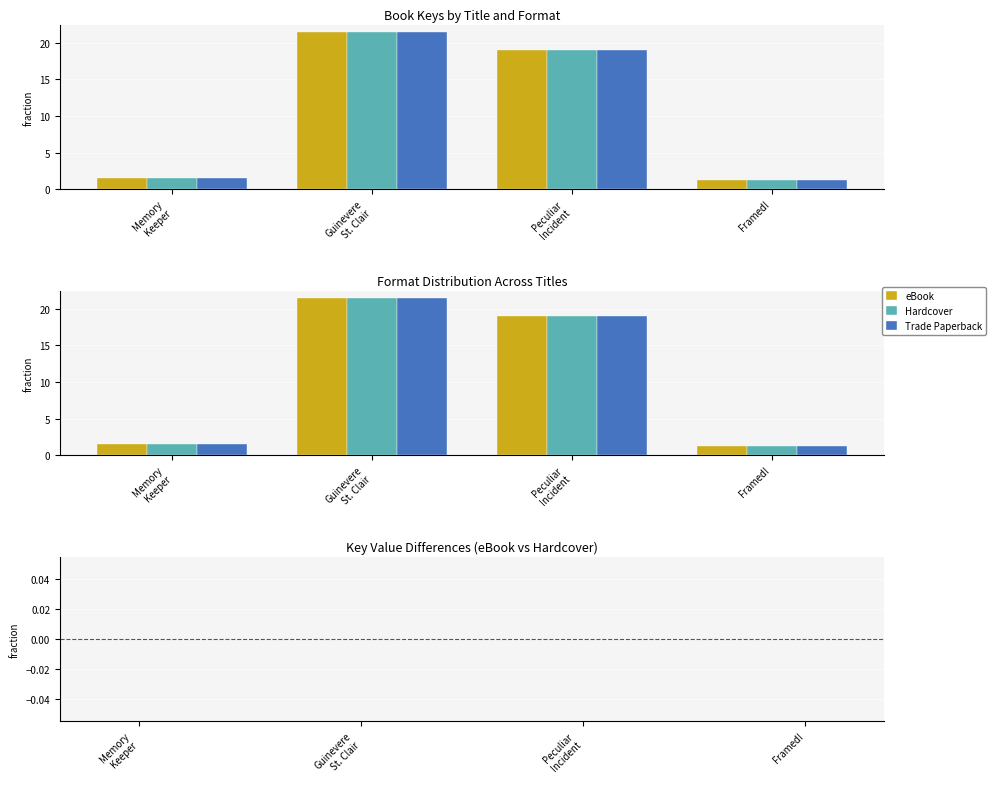

What is the difference between the maximum and minimum values in the Hardcover series?

20.1